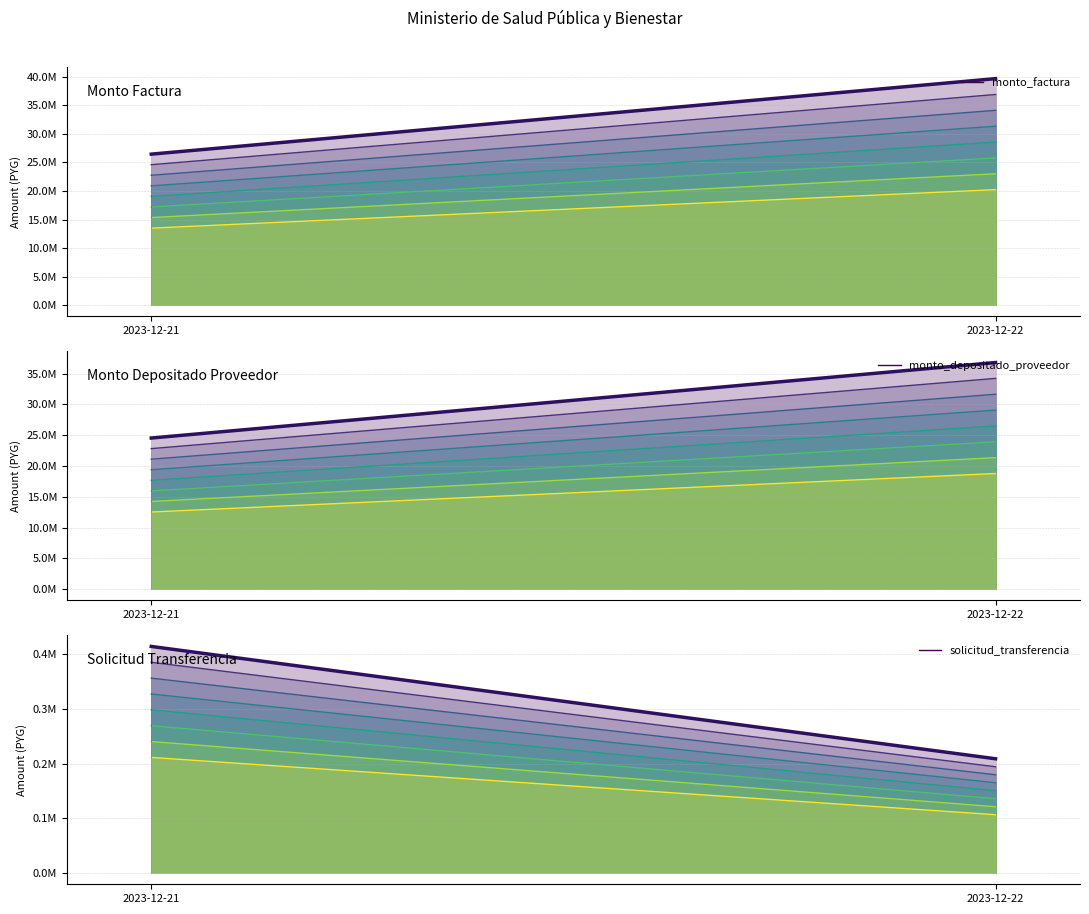

Reading right to left, extract all data points from this chart.

monto_factura: 2023-12-22=39690000	2023-12-21=26460000
monto_depositado_proveedor: 2023-12-22=36817887	2023-12-21=24545258
solicitud_transferencia: 2023-12-22=209027	2023-12-21=414712